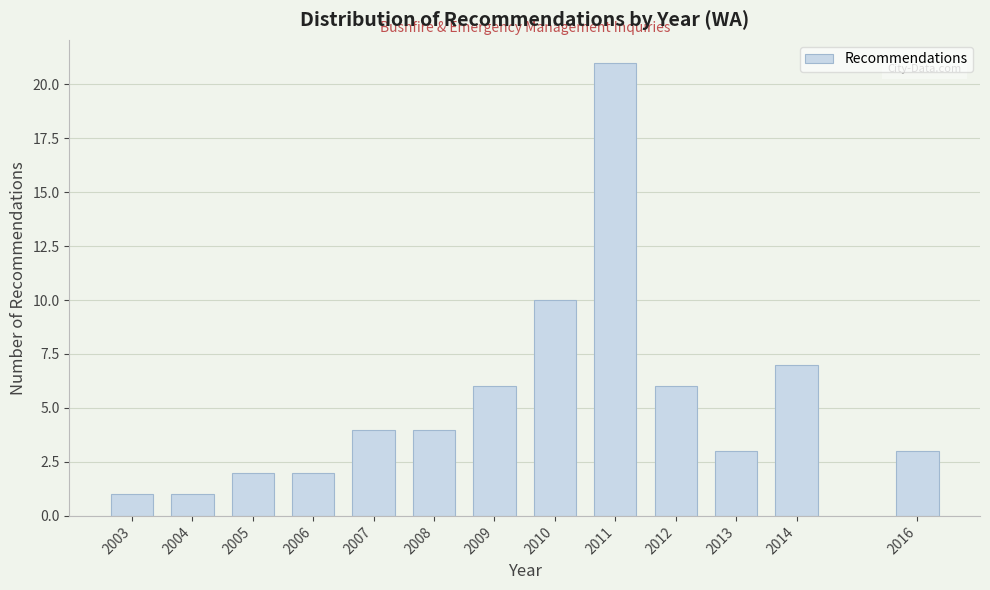

Reading left to right, what are all the values shown in this chart?

2003=1	2004=1	2005=2	2006=2	2007=4	2008=4	2009=6	2010=10	2011=21	2012=6	2013=3	2014=7	2016=3